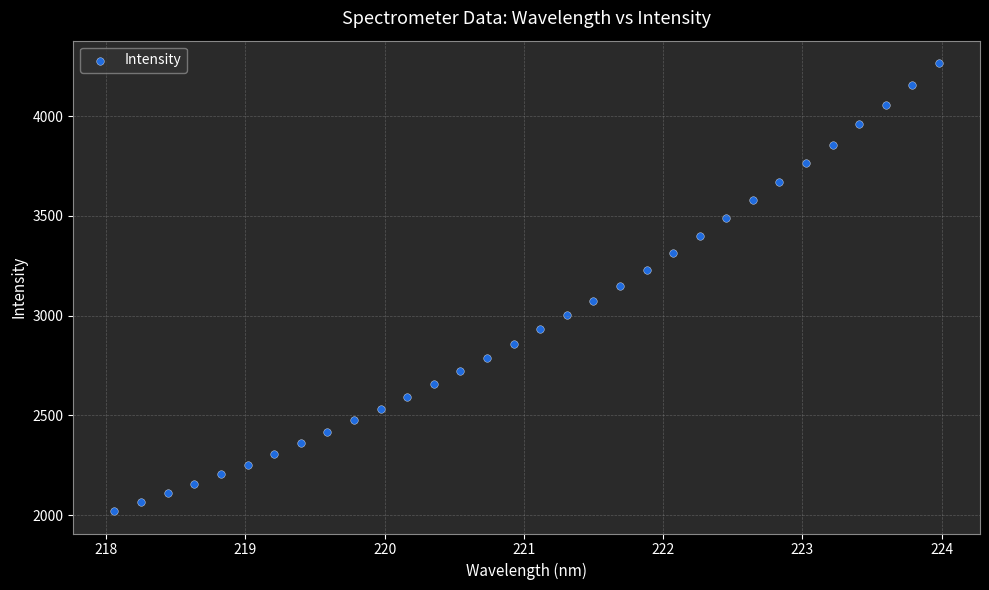

What is the range of Y values (max minus min)?

2246.9